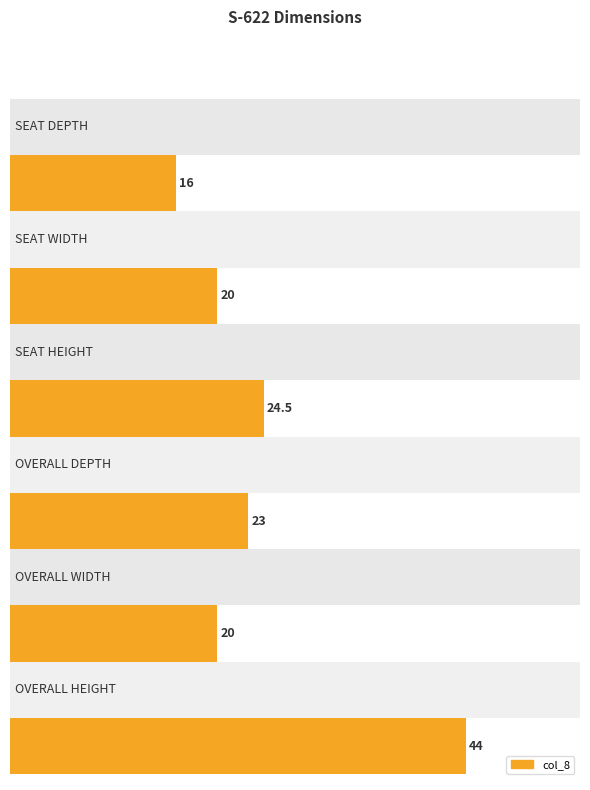

What is the sum of the values at OVERALL HEIGHT and SEAT WIDTH?

64.0